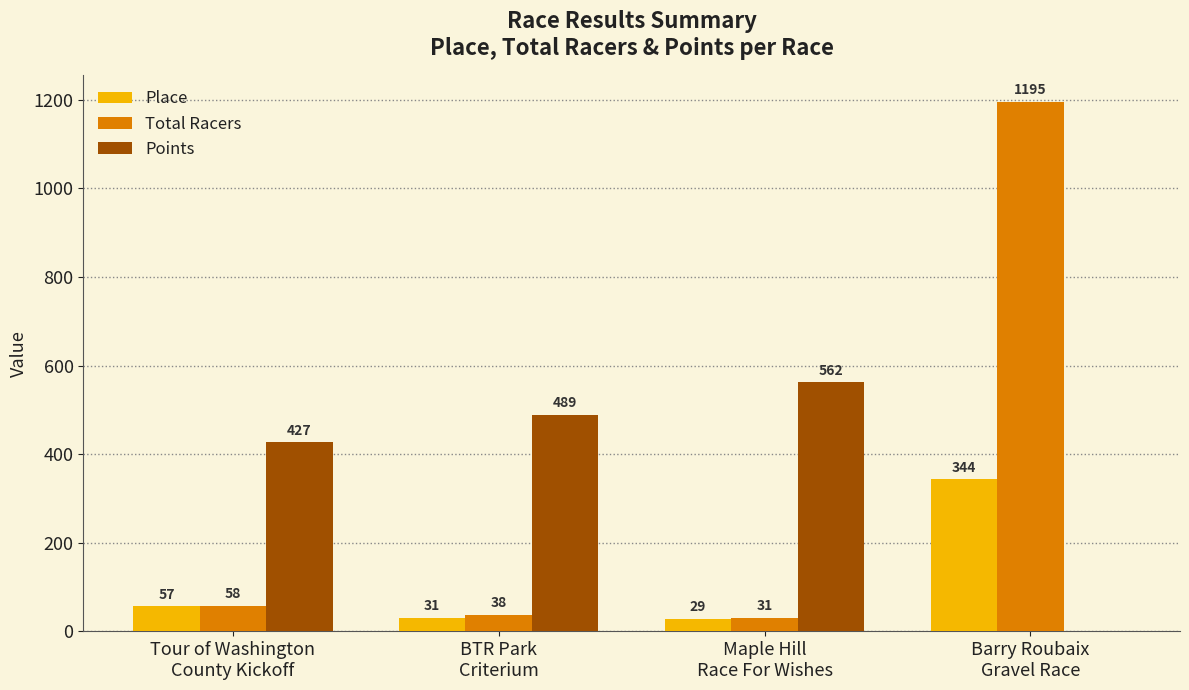

What is the maximum value for Points?

562.5